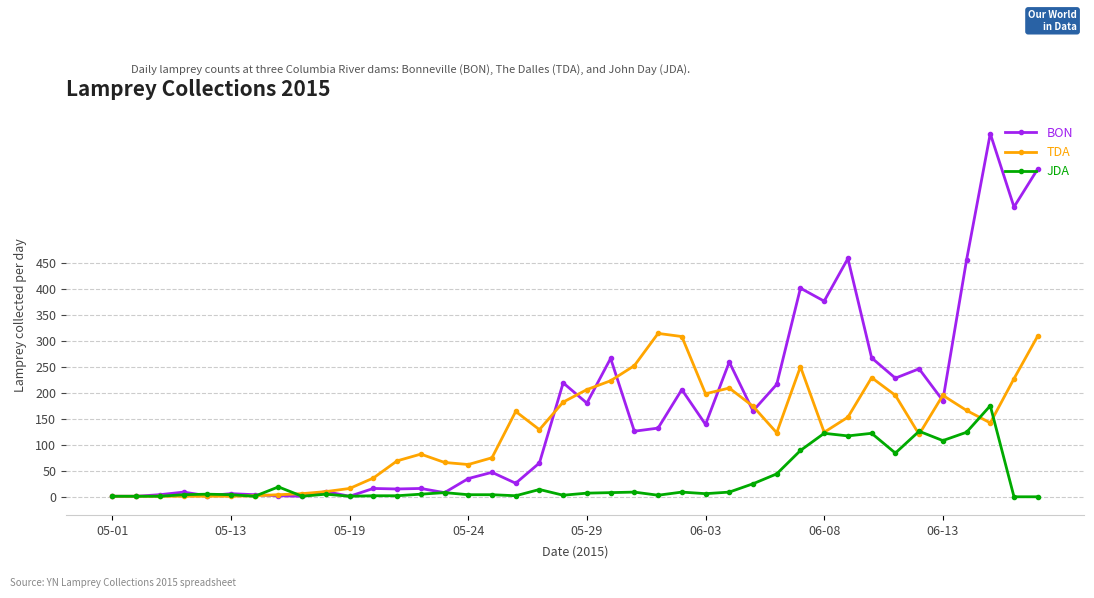

List the series in order of their peak value, highest first.

BON, TDA, JDA